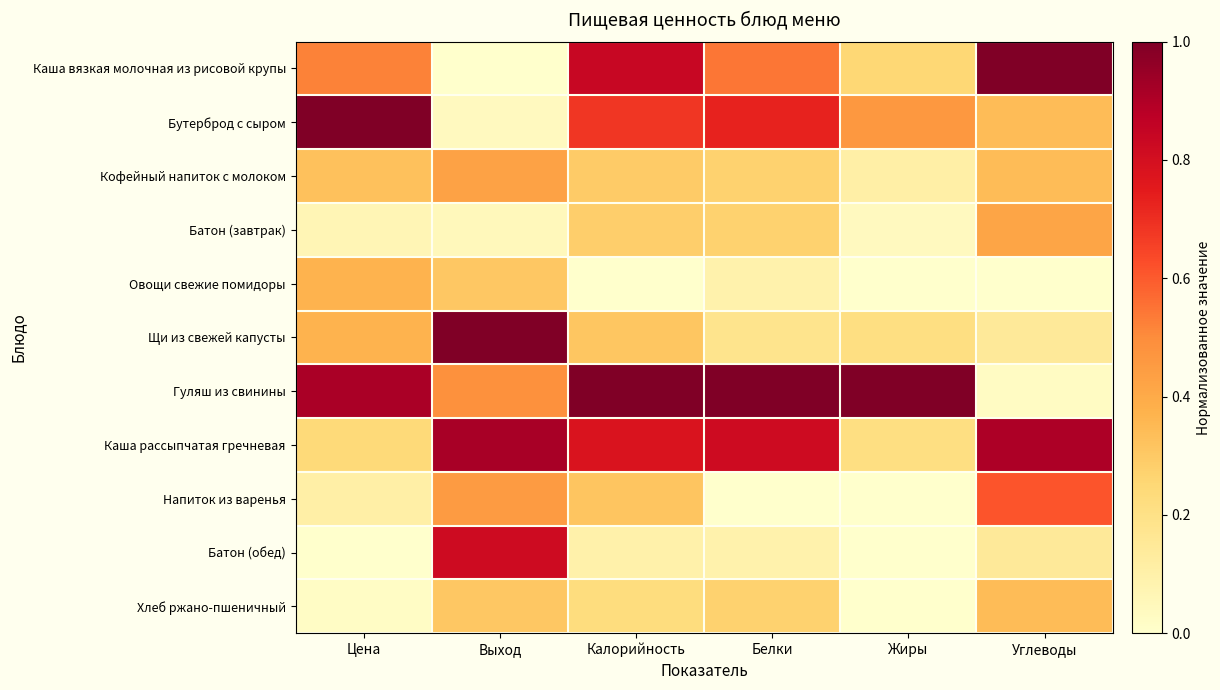

At Калорийность, list the series in order from largest to smallest.

Гуляш из свинины, Каша вязкая молочная из рисовой крупы, Каша рассыпчатая гречневая, Бутерброд с сыром, Напиток из варенья, Щи из свежей капусты, Кофейный напиток с молоком, Батон (завтрак), Хлеб ржано-пшеничный, Батон (обед), Овощи свежие помидоры